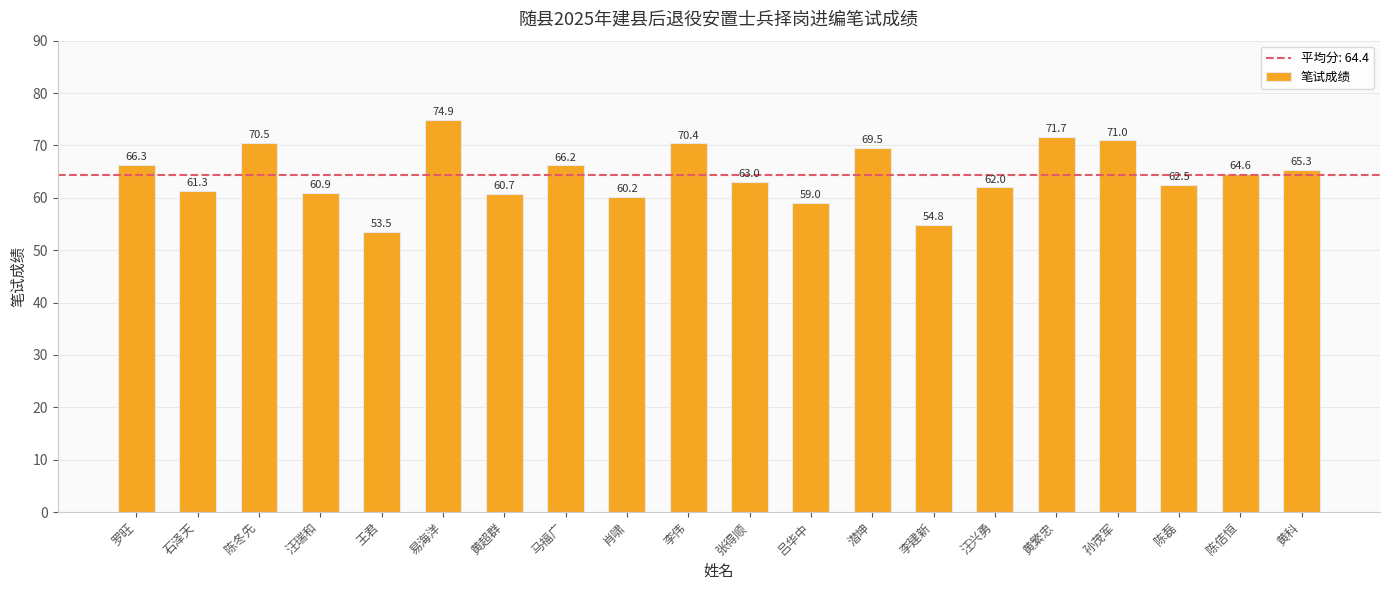

Reading left to right, extract all data points from this chart.

66.3	61.3	70.5	60.9	53.5	74.9	60.7	66.2	60.2	70.4	63.0	59.0	69.5	54.8	62.0	71.7	71.0	62.5	64.6	65.3